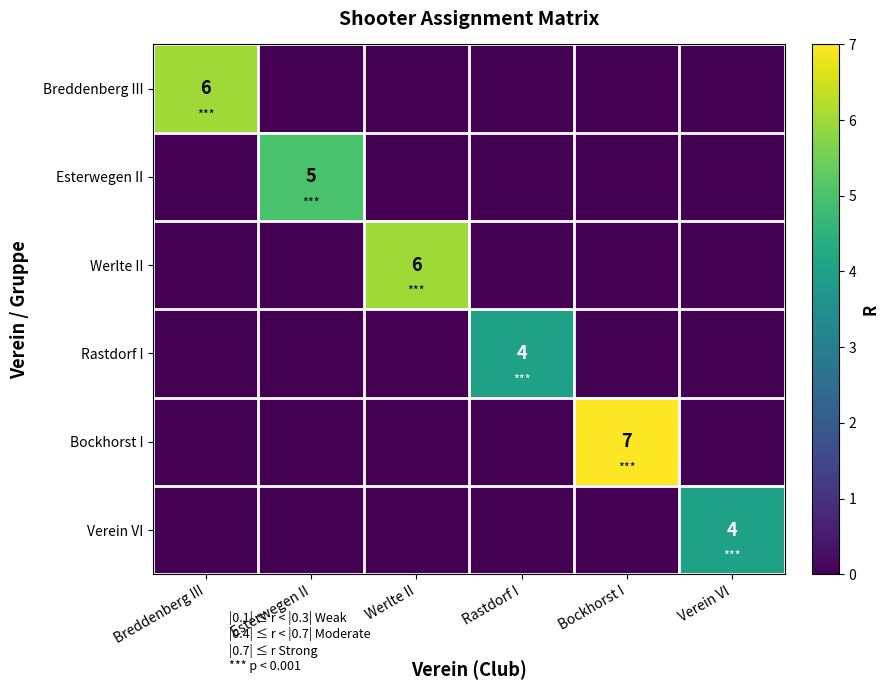

True or false: Verein VI has a value of 4 at Verein VI.

True